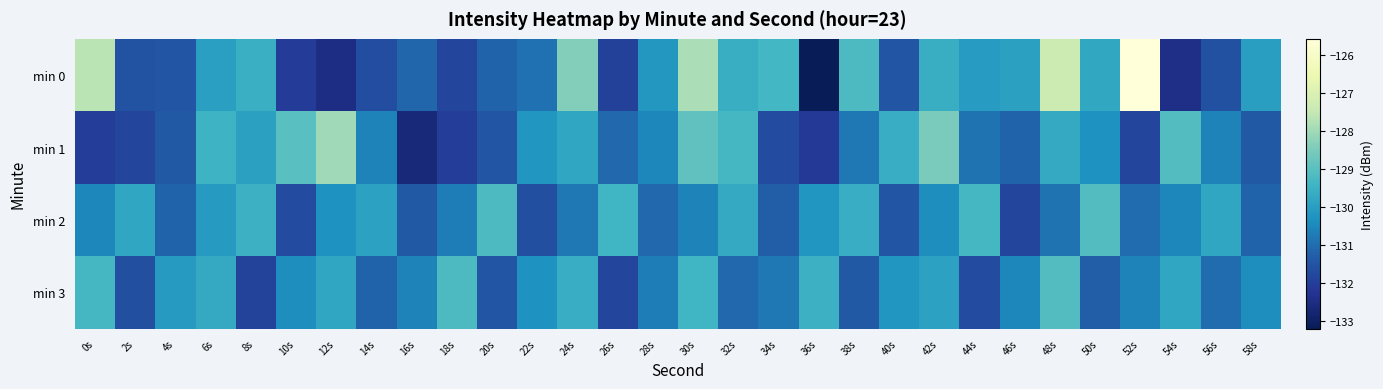

What is the total value across all series at 16s?

-525.8